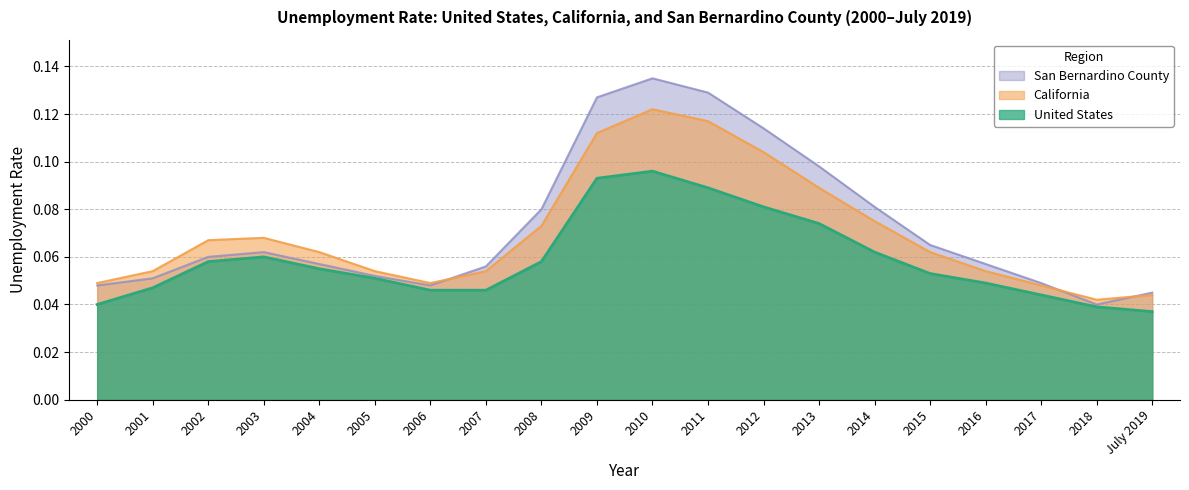

Rank the categories by California value from highest to lowest.

2010, 2011, 2009, 2012, 2013, 2014, 2008, 2003, 2002, 2004, 2015, 2001, 2005, 2007, 2016, 2000, 2006, 2017, July 2019, 2018